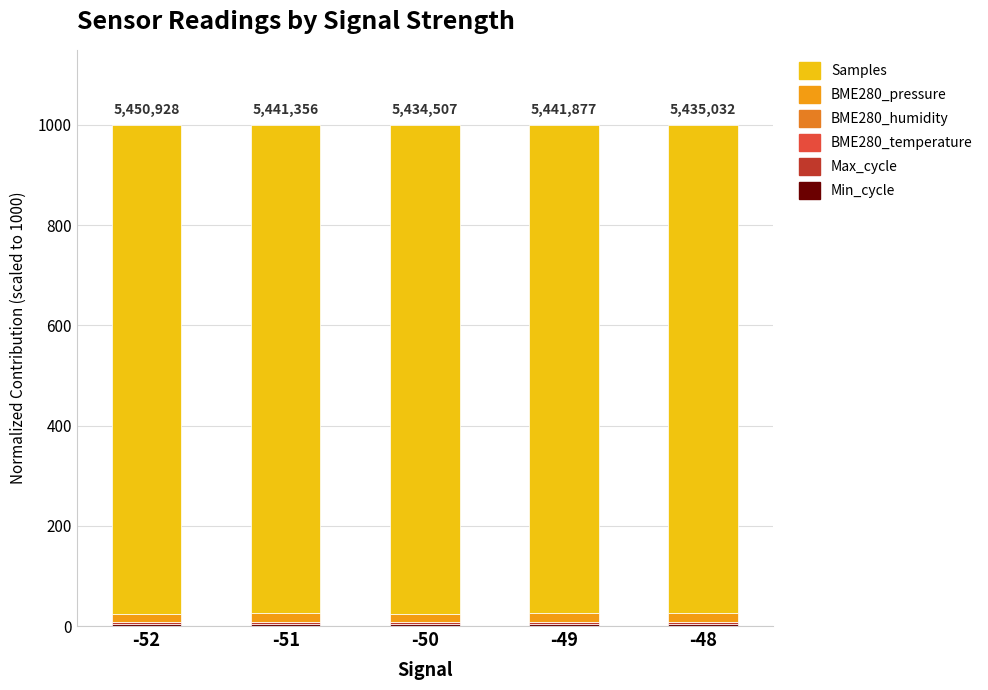

Is it true that BME280_humidity equals 0.0 at -48?

True